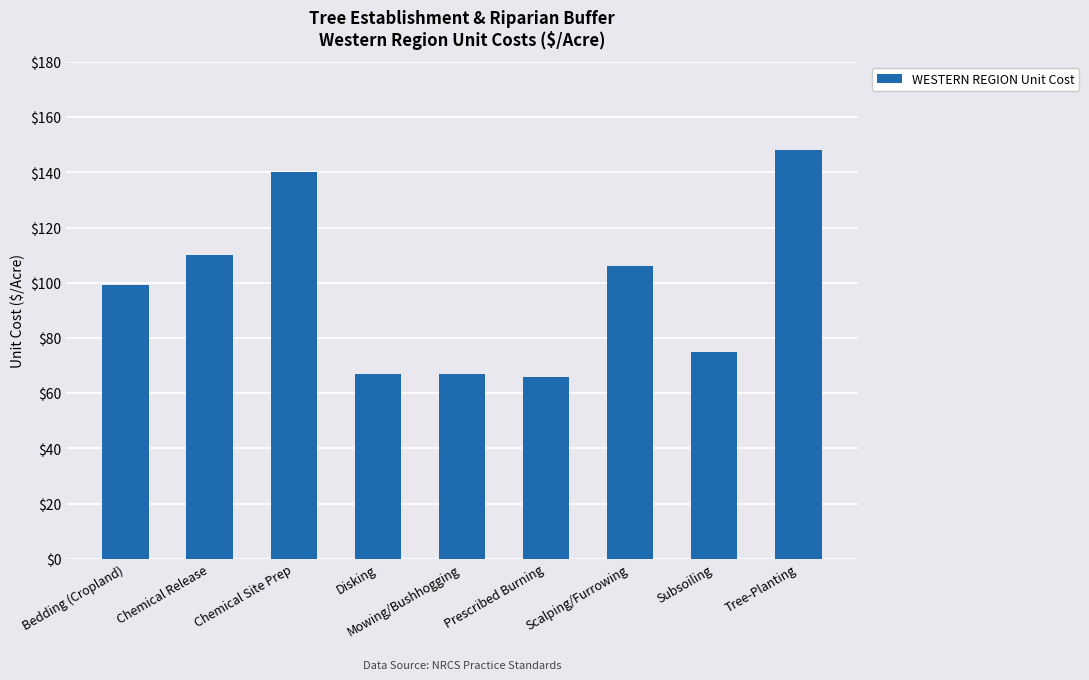

How many categories are shown in the chart?

9